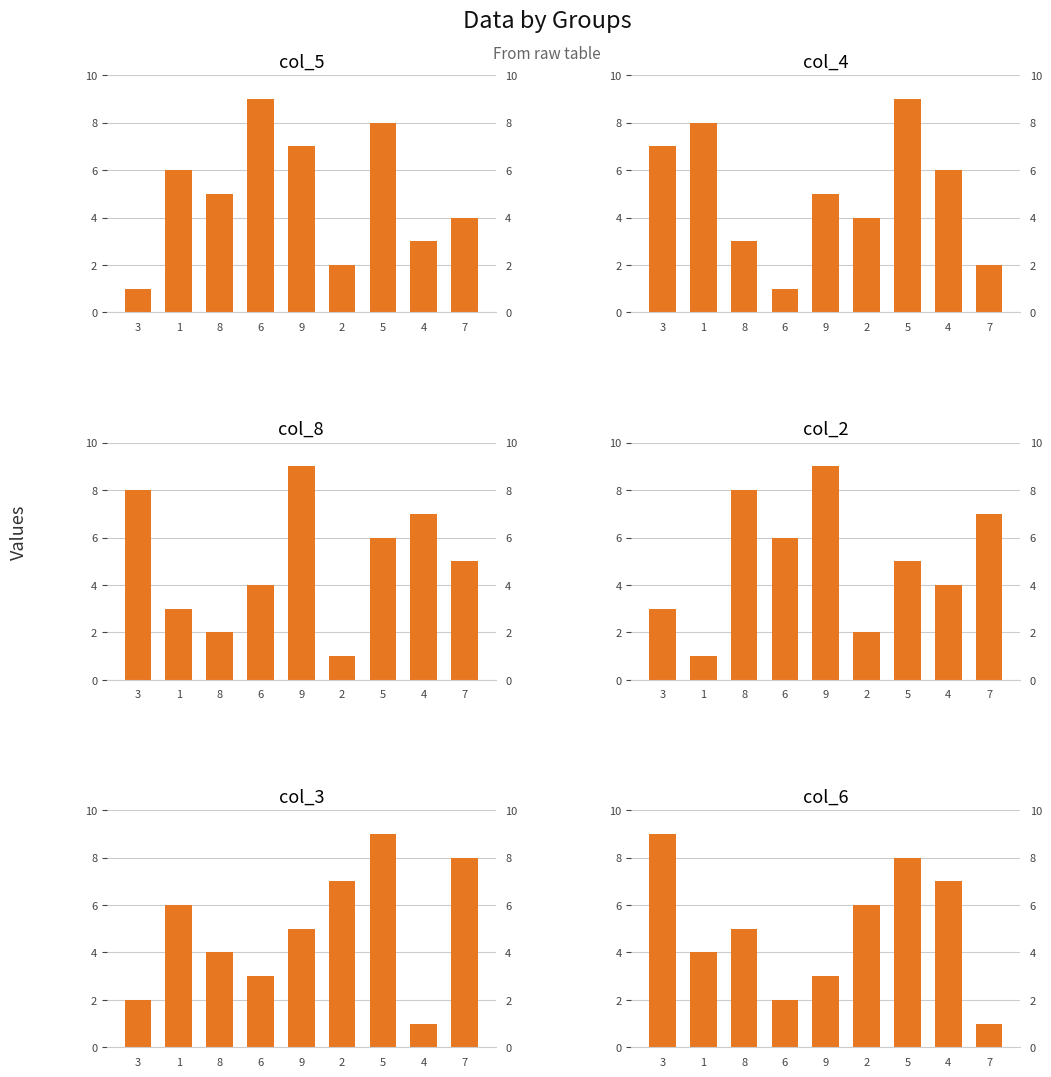

Reading right to left, transcribe all the data shown in this chart.

col_5: 4	3	8	2	7	9	5	6	1
col_4: 2	6	9	4	5	1	3	8	7
col_8: 5	7	6	1	9	4	2	3	8
col_2: 7	4	5	2	9	6	8	1	3
col_3: 8	1	9	7	5	3	4	6	2
col_6: 1	7	8	6	3	2	5	4	9